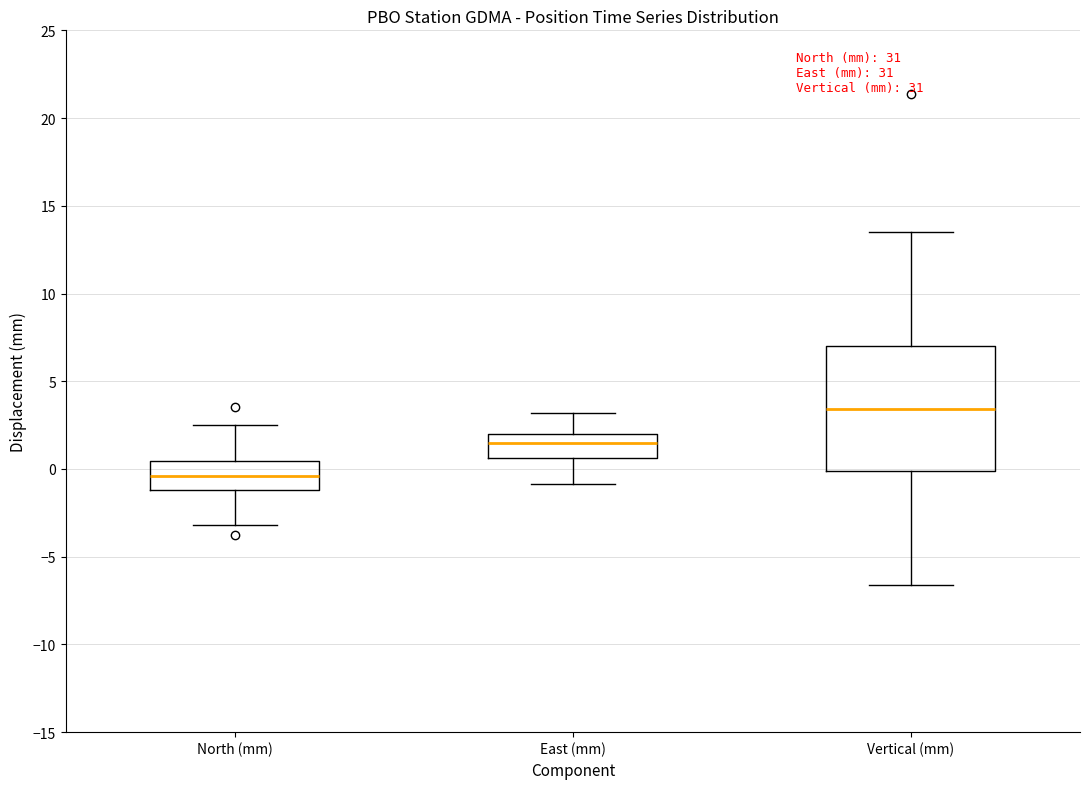

Reading left to right, transcribe this box plot: for each box, give where its median line is, the range the box spans, and where its two whiskers end, as read against the y-axis. The values are not printed on the chart, so give them approximately, as read against the axis.

North (mm): median -0.5, box -1.0 to 0.5, whiskers -3.0 to 2.5
East (mm): median 1.5, box 0.5 to 2.0, whiskers -1.0 to 3.0
Vertical (mm): median 3.5, box 0.0 to 7.0, whiskers -6.5 to 13.5